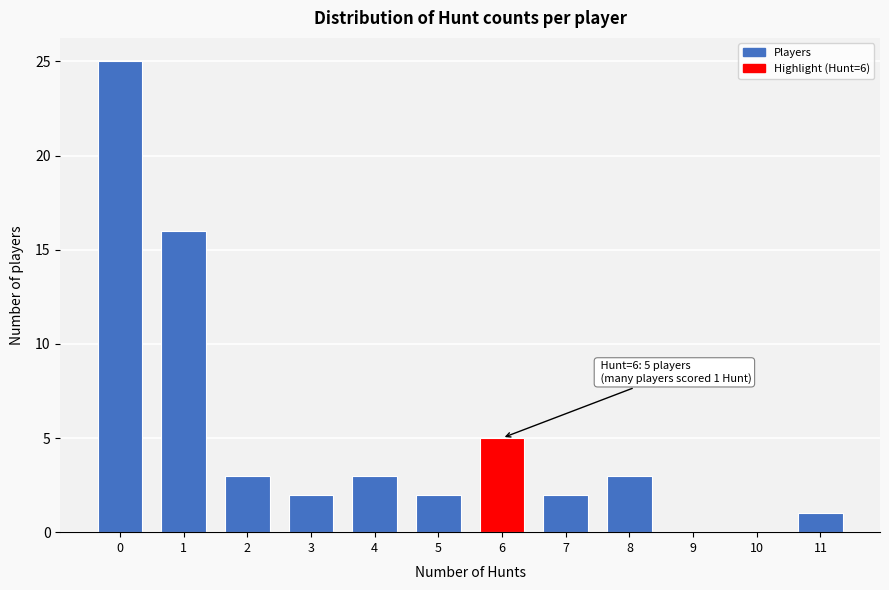

Reading right to left, transcribe all the data shown in this chart.

11=1	10=0	9=0	8=3	7=2	6=5	5=2	4=3	3=2	2=3	1=16	0=25